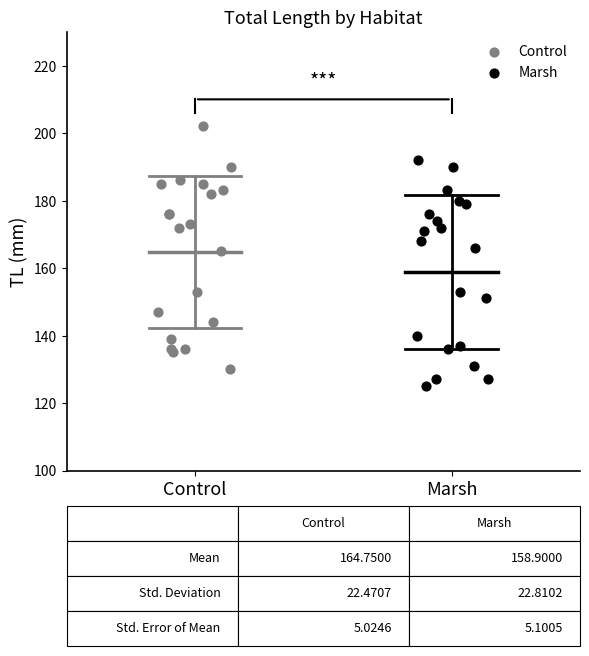

Which series reaches the maximum Y coordinate?

Control